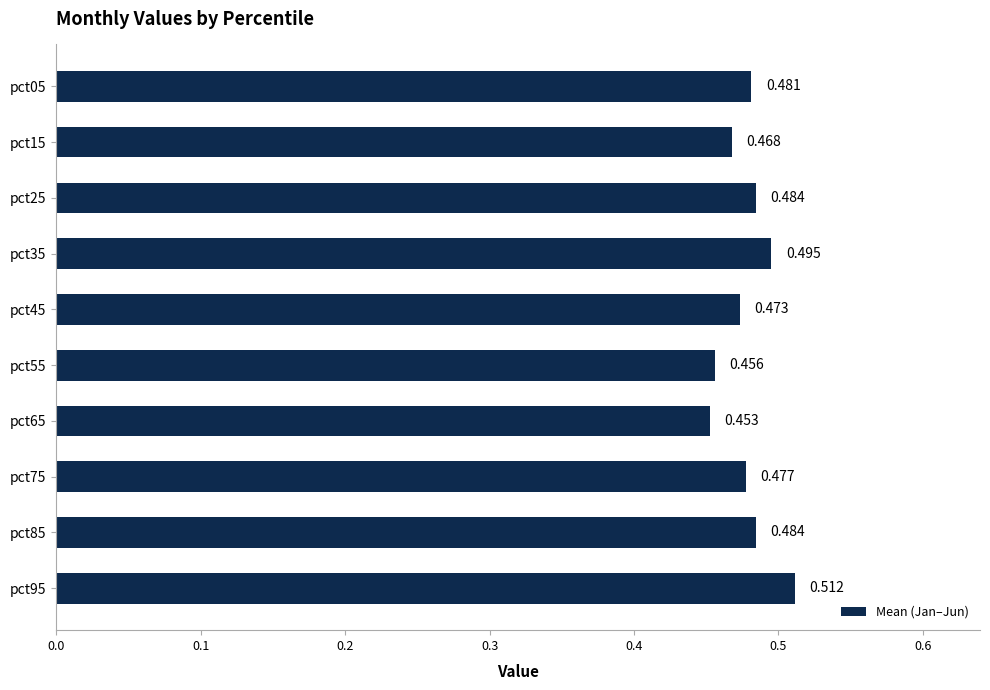

Does the chart contain any negative values?

No